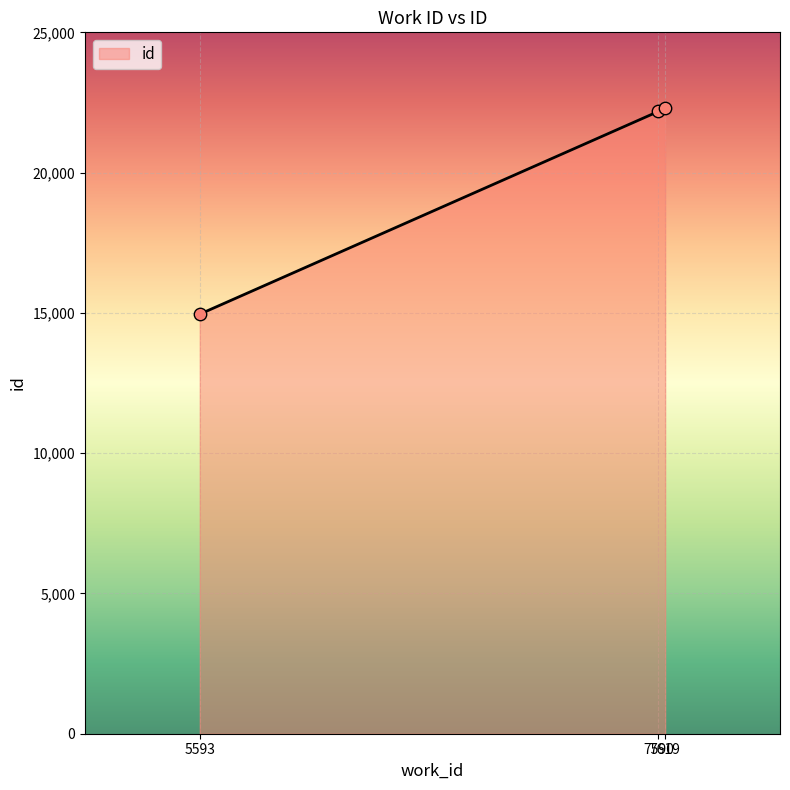

What is the change in value from 5593 to 7619?

+7349